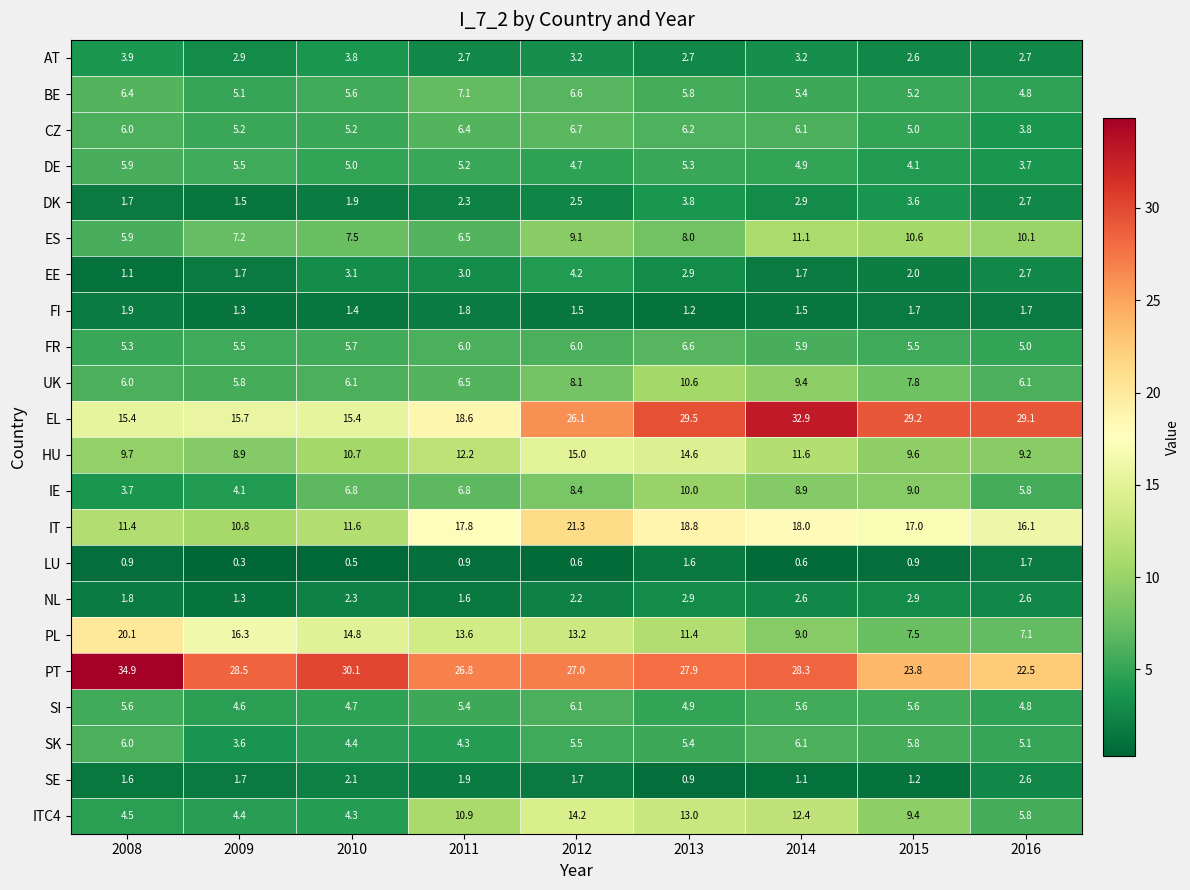

Which category has the lowest value in the UK series?

2009